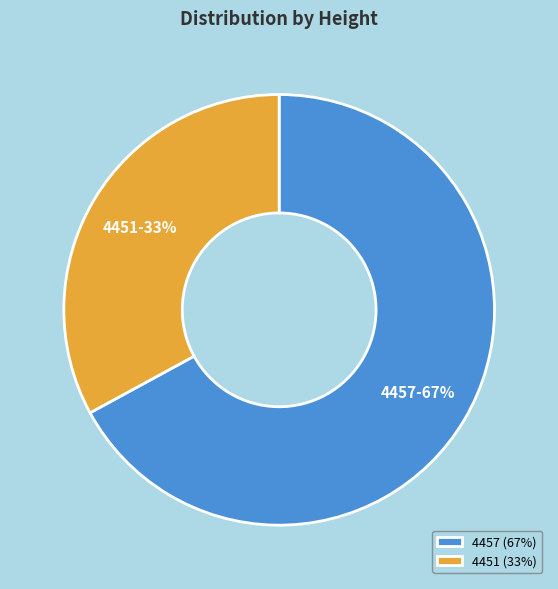

Between 4457 and 4451, which is larger?

4457